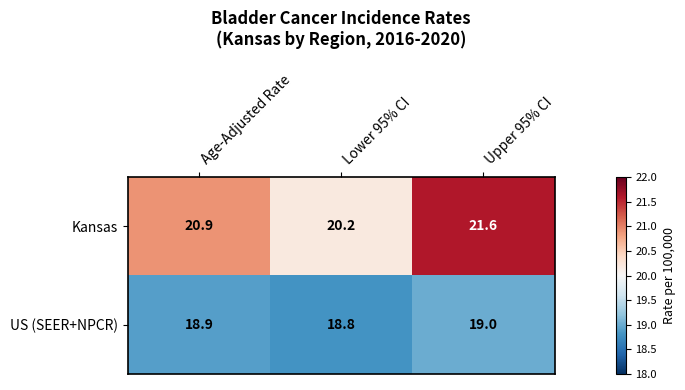

What is the difference between the maximum and minimum values in the Kansas series?

1.4